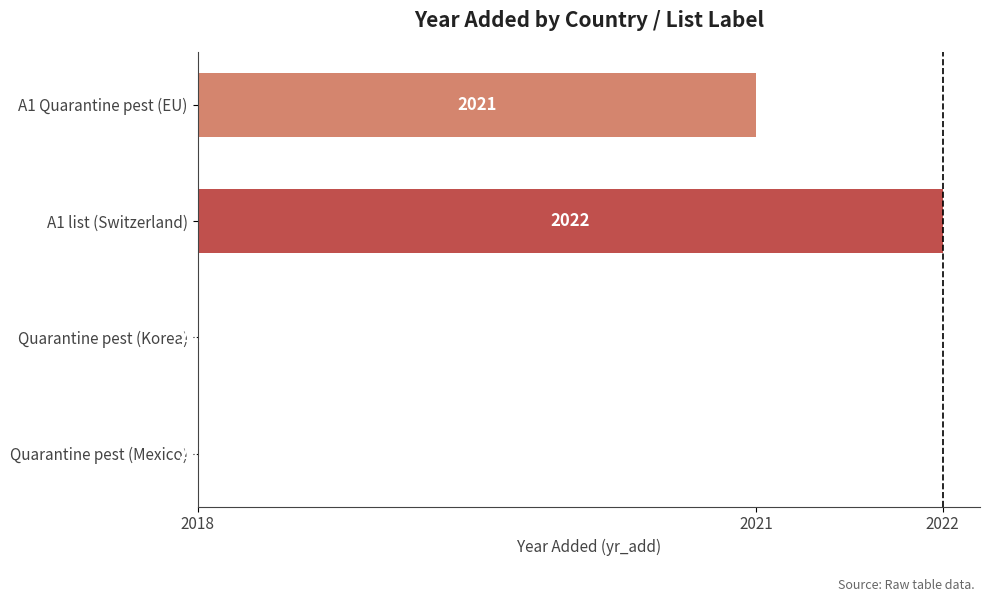

Are the bars horizontal?

Yes